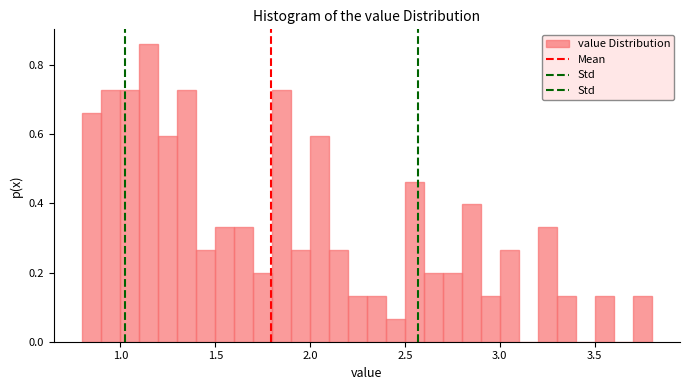

Around what value on the x-axis is the tallest bar? Give the approximate position of its centre, as read against the axis.

1.15